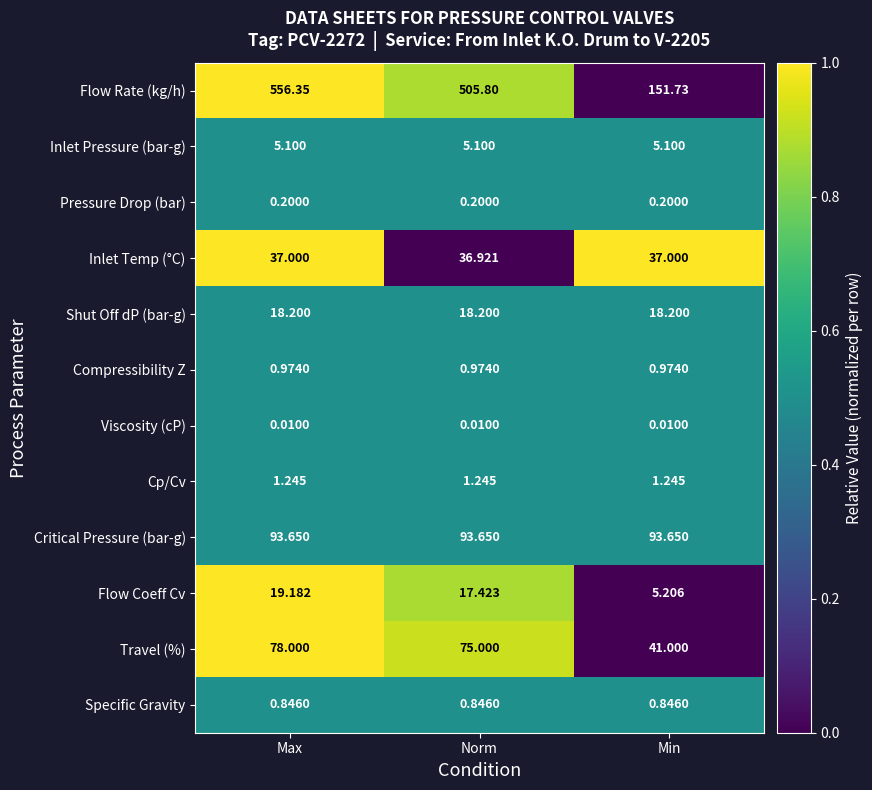

At Min, list the series in order from largest to smallest.

Flow Rate (kg/h), Critical Pressure (bar-g), Travel (%), Inlet Temp (°C), Shut Off dP (bar-g), Flow Coeff Cv, Inlet Pressure (bar-g), Cp/Cv, Compressibility Z, Specific Gravity, Pressure Drop (bar), Viscosity (cP)